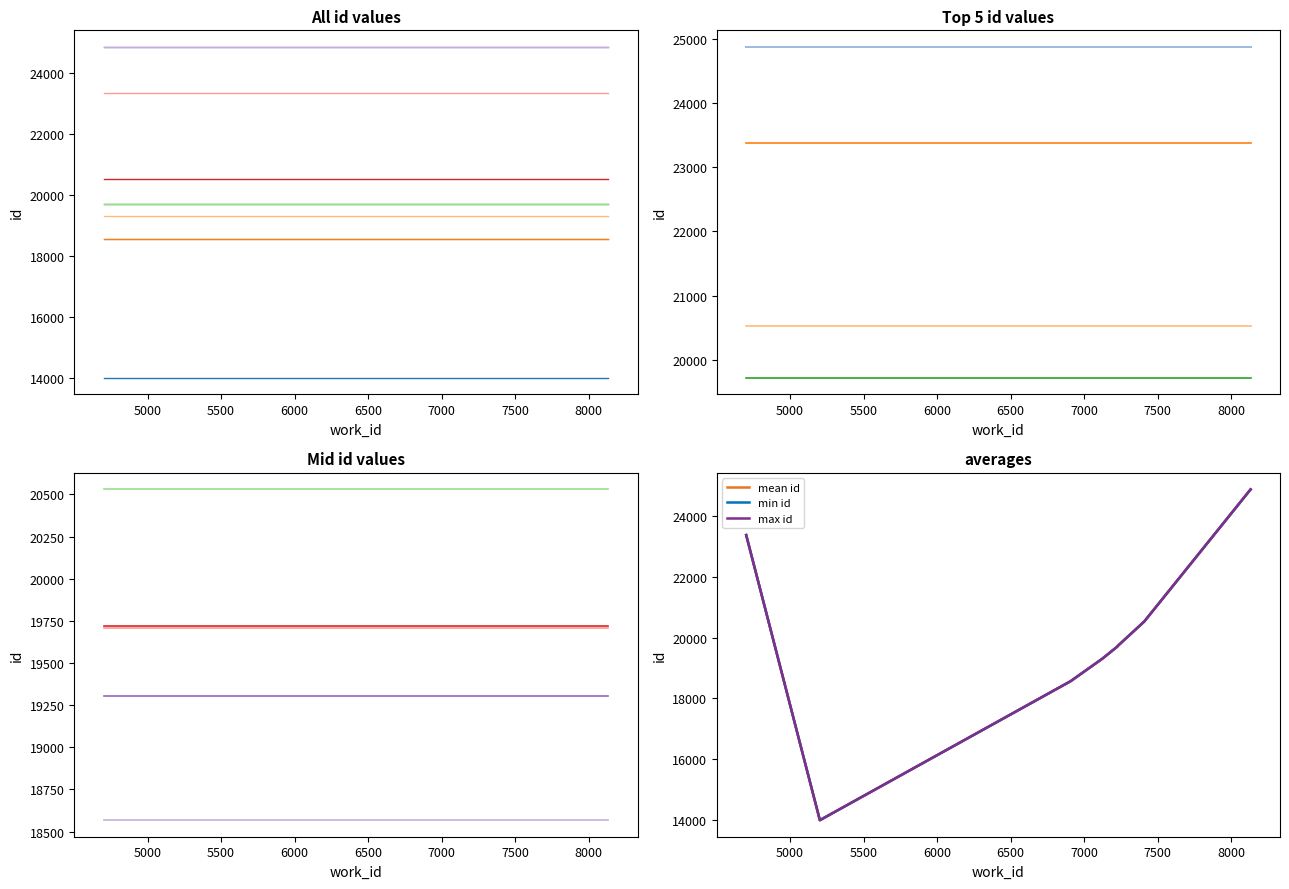

What is the difference between the maximum and minimum values?

10876